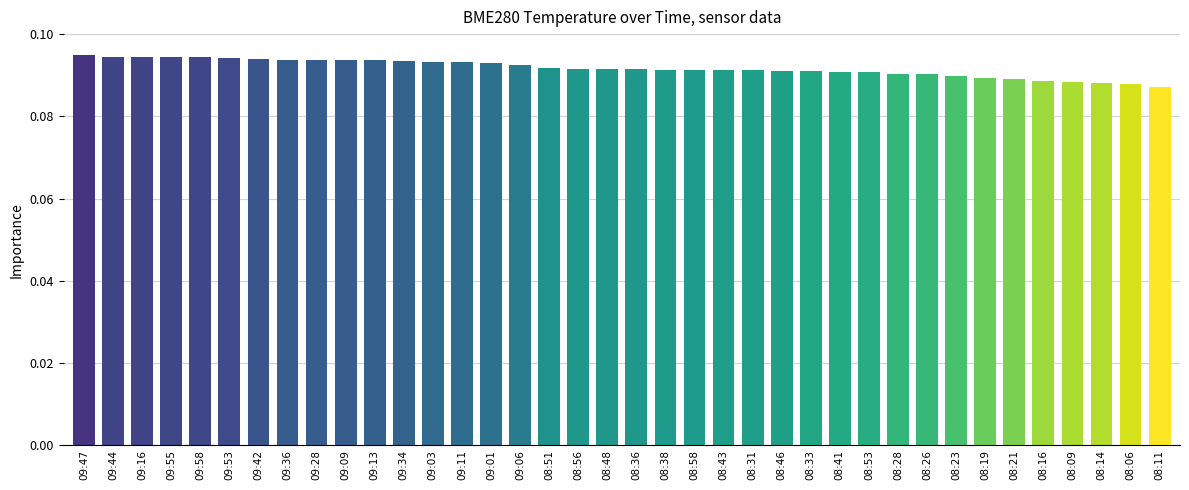

Count the values in the range 0 to 1.

38